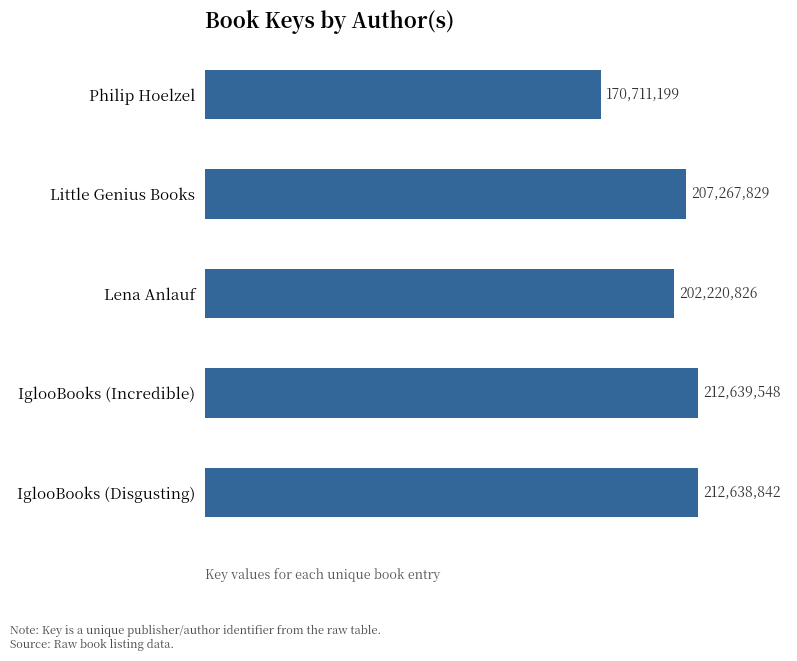

Does the chart contain any negative values?

No